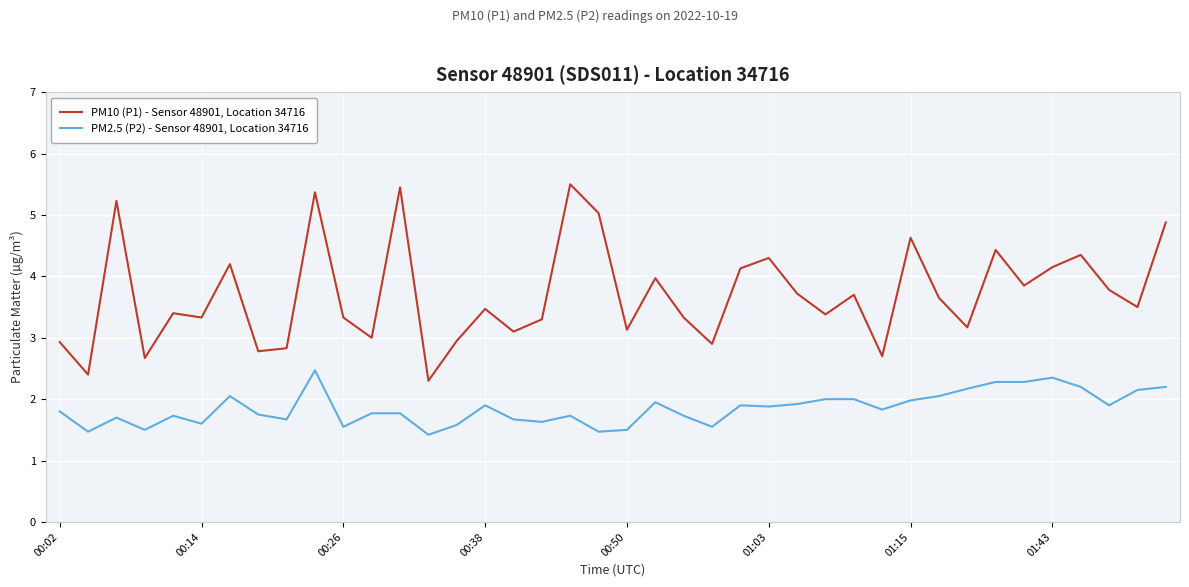

Which series has the largest range (max minus min)?

PM10 (P1) - Sensor 48901, Location 34716